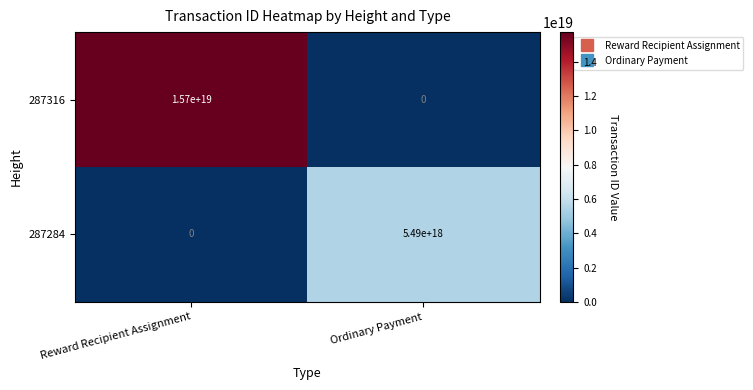

Which series has the largest total across all categories?

287316